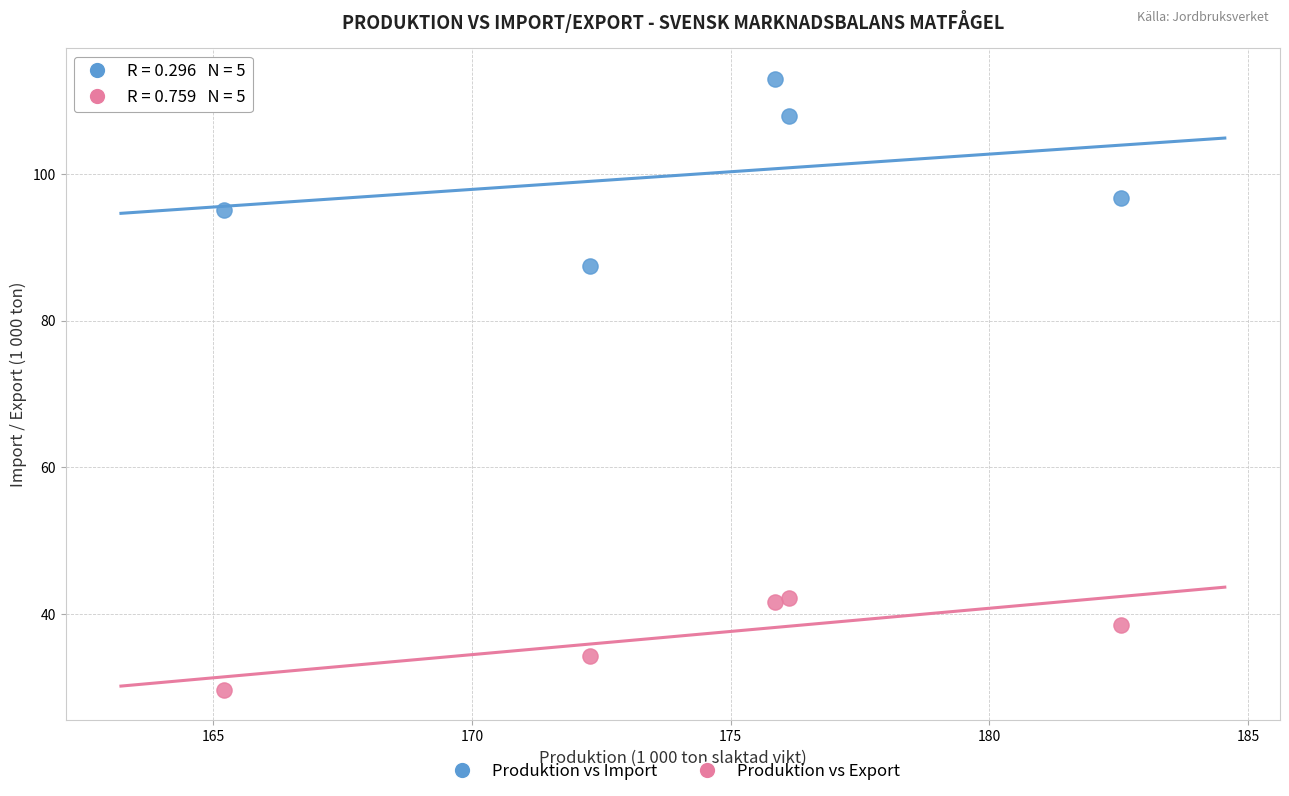

What are all the series names shown in the legend?

Produktion vs Import, Produktion vs Export